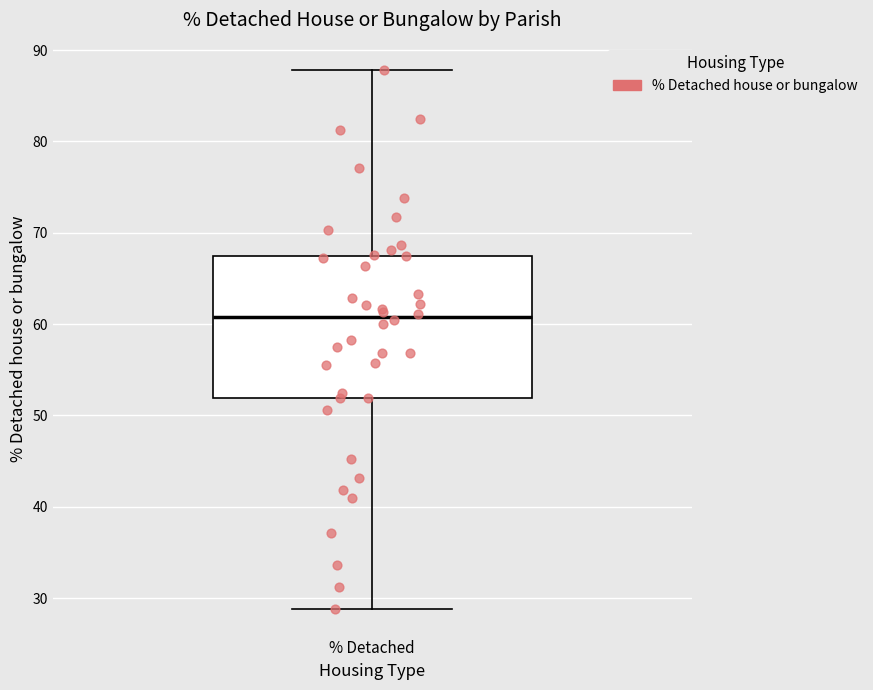

Transcribe this box plot: give where the median line is, the range the box spans, and where the two whiskers end, as read against the y-axis. The values are not printed on the chart, so give them approximately, as read against the axis.

median 61, box 52 to 67, whiskers 29 to 88